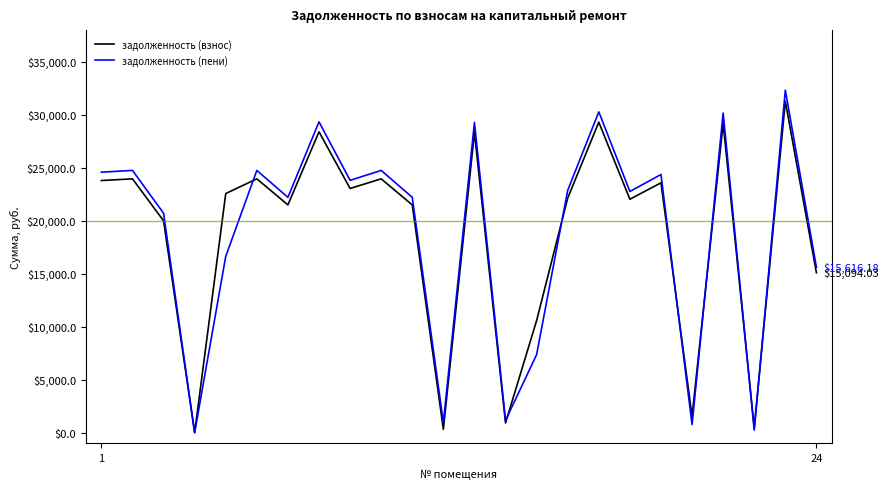

Which series has the widest spread of values?

задолженность (пени)